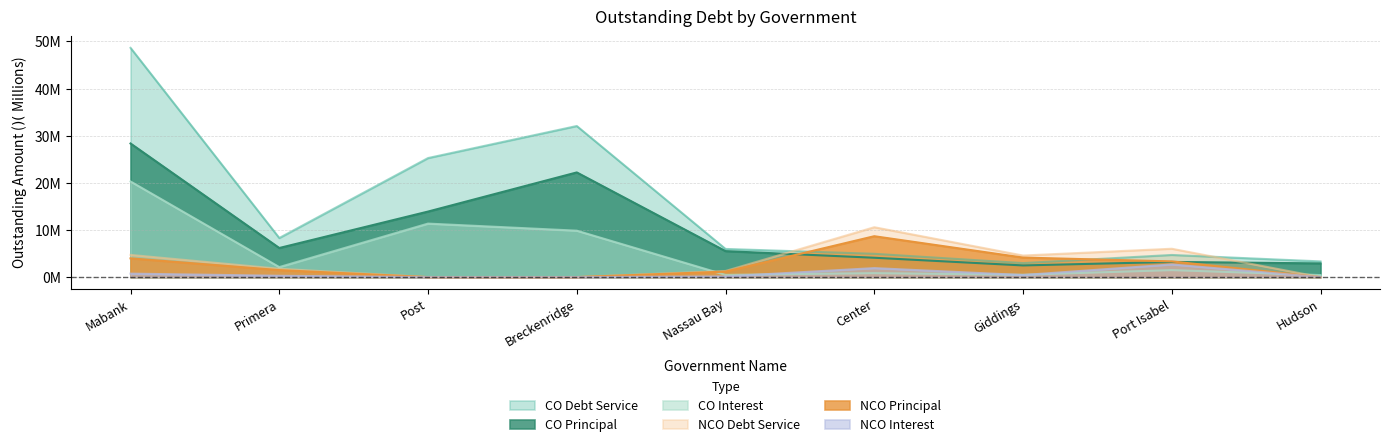

How many interior local peaks does the NCOInterestOutstanding series have?

2